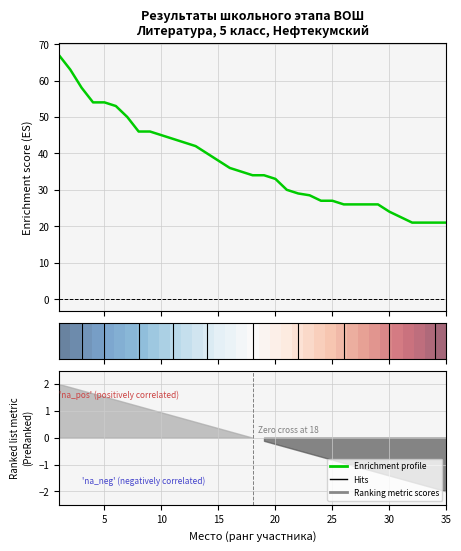

Count the number of categories in the chart.

35